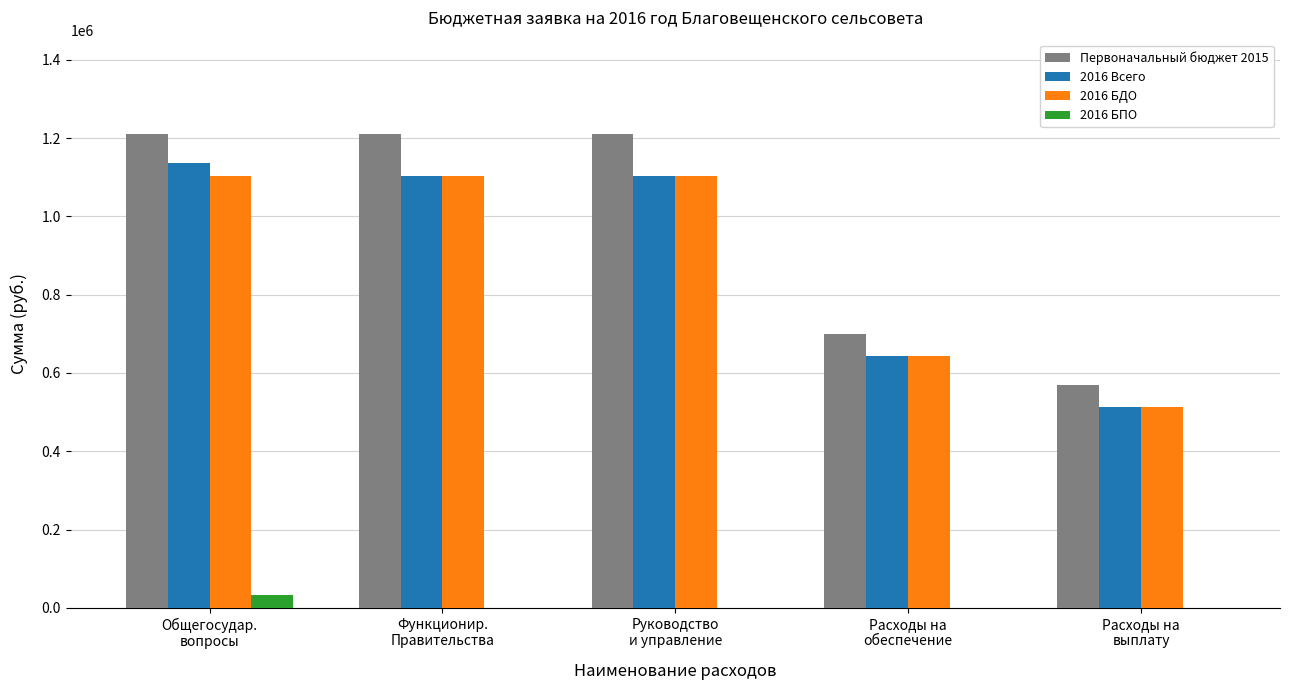

How many values in the 2016 БПО series exceed 0?

1